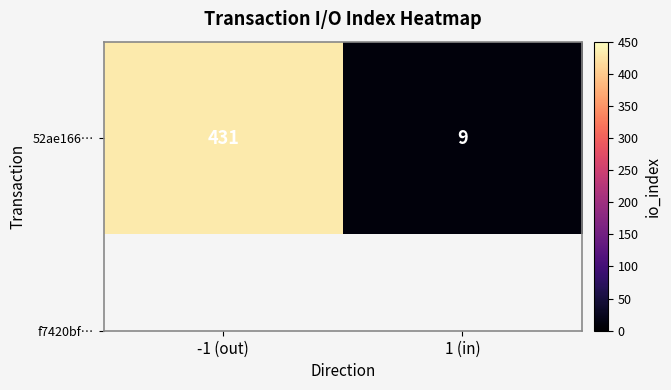

Rank the categories by value from lowest to highest.

1 (in), -1 (out)